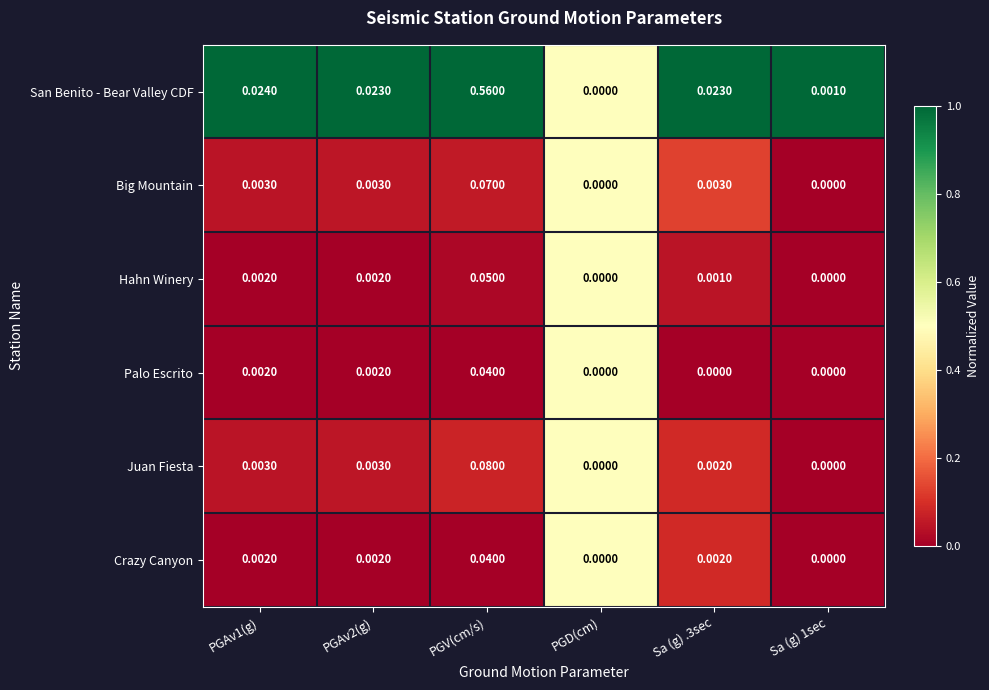

At which label does San Benito - Bear Valley CDF reach its peak?

PGV(cm/s)